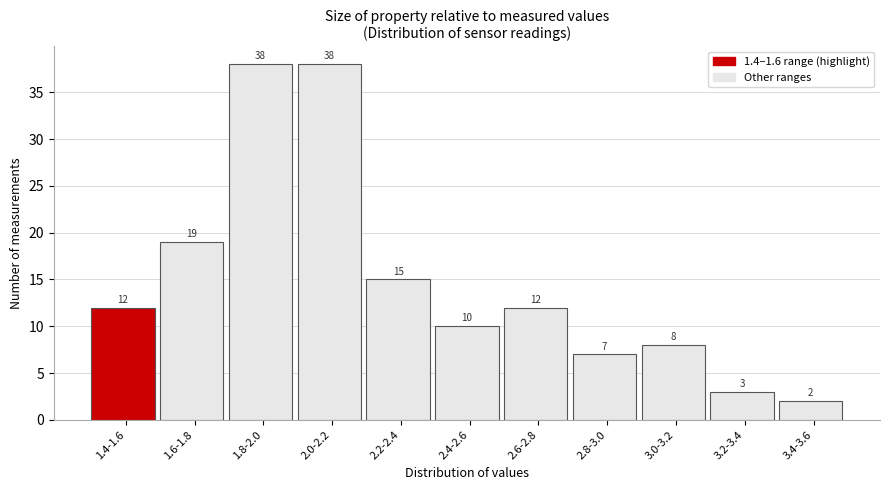

Reading left to right, extract all data points from this chart.

1.4-1.6=12	1.6-1.8=19	1.8-2.0=38	2.0-2.2=38	2.2-2.4=15	2.4-2.6=10	2.6-2.8=12	2.8-3.0=7	3.0-3.2=8	3.2-3.4=3	3.4-3.6=2